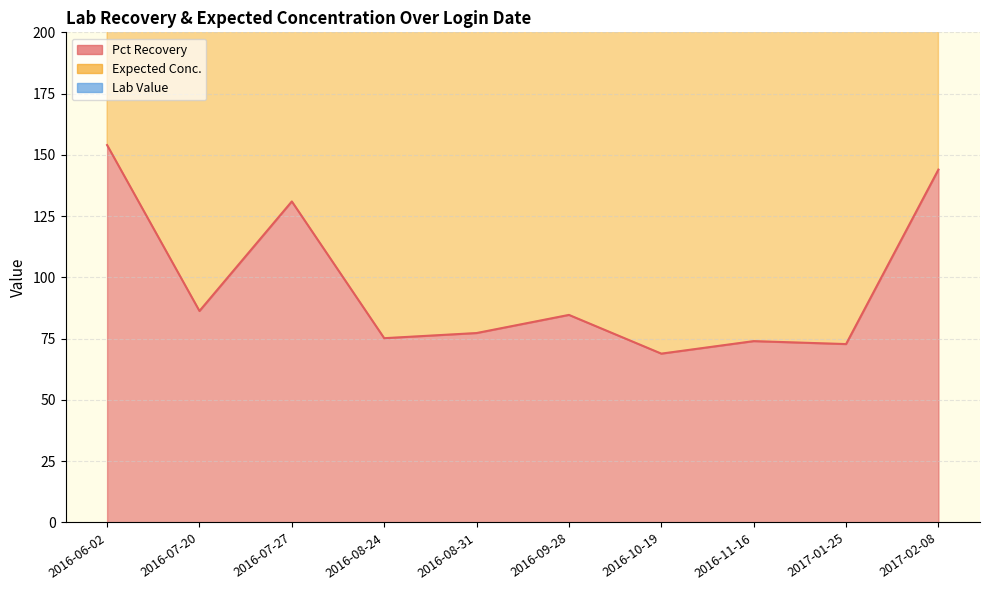

How many values in the Expected Conc. series exceed 249?

2